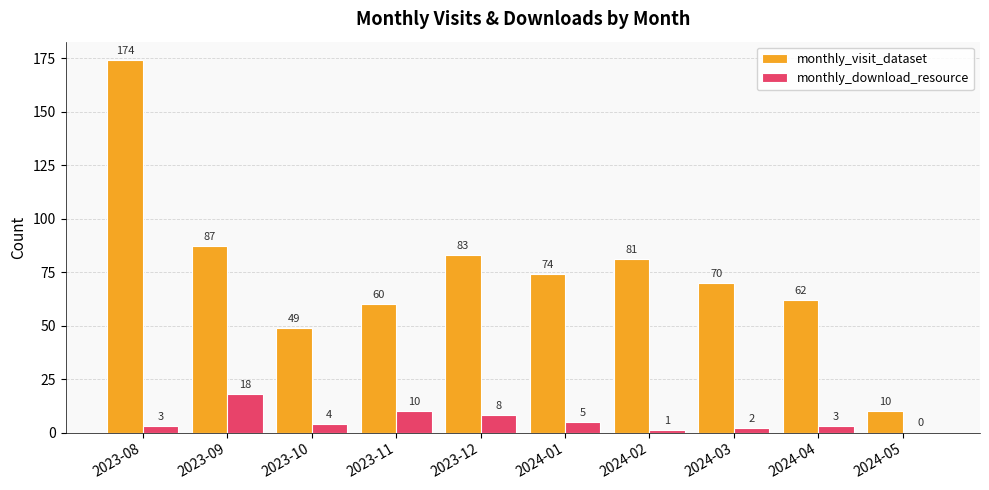

Does the chart contain stacked bars?

No